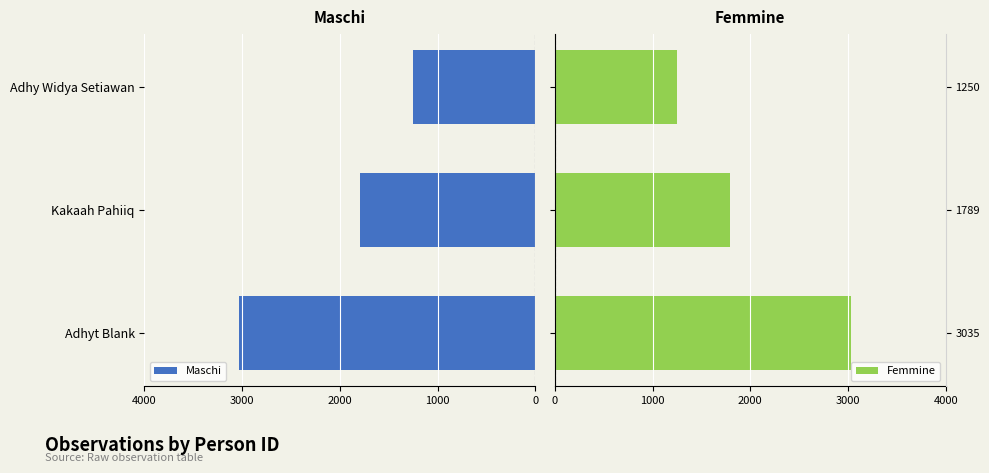

True or false: Maschi has a value of 1789 at Kakaah Pahiiq.

True